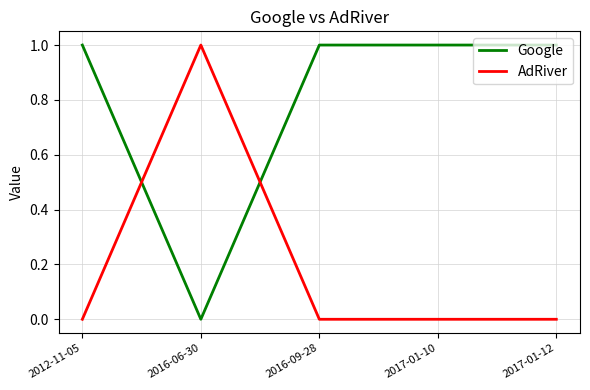

What is the total value across all series at 2016-09-28?

1